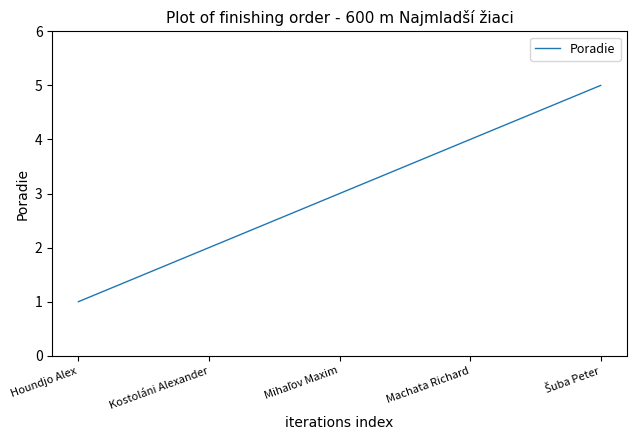

At which category does the chart reach its minimum across all series?

Houndjo Alex